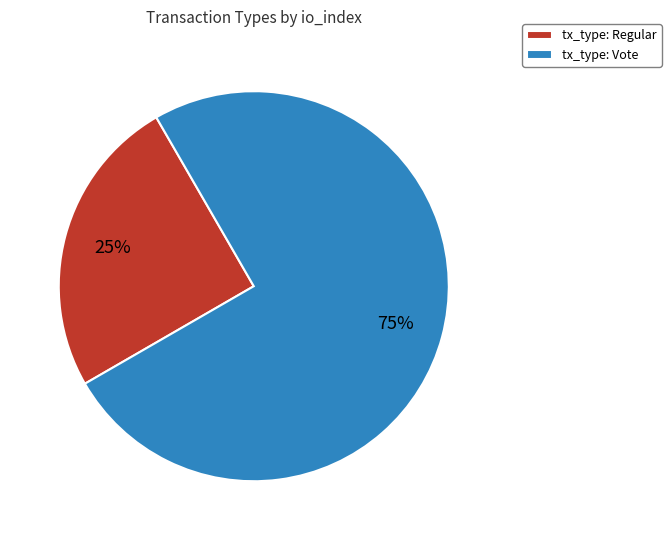

To the nearest percent, what is the average slice percentage?

50%